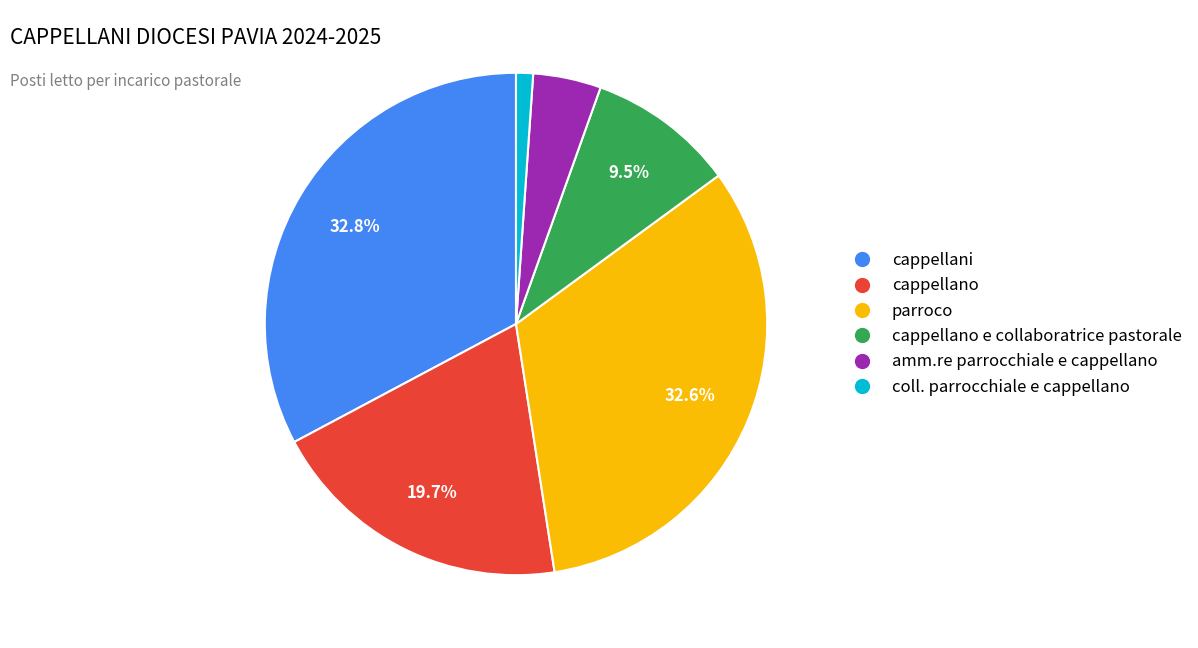

Is there any slice that represents more than half of the pie?

No